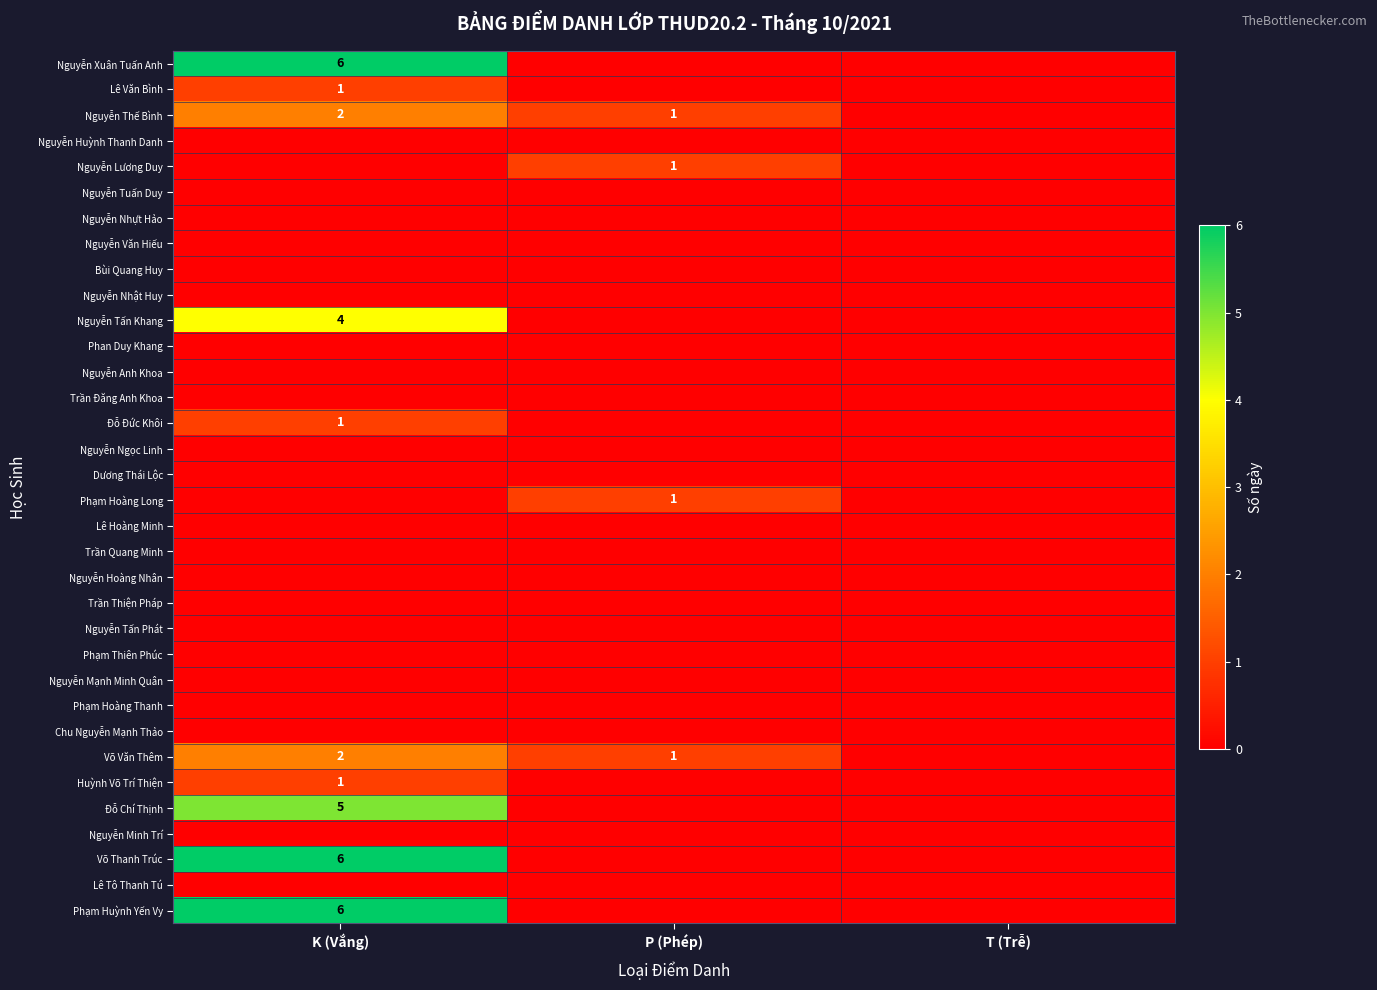

At which category does the chart reach its minimum across all series?

P (Phép)